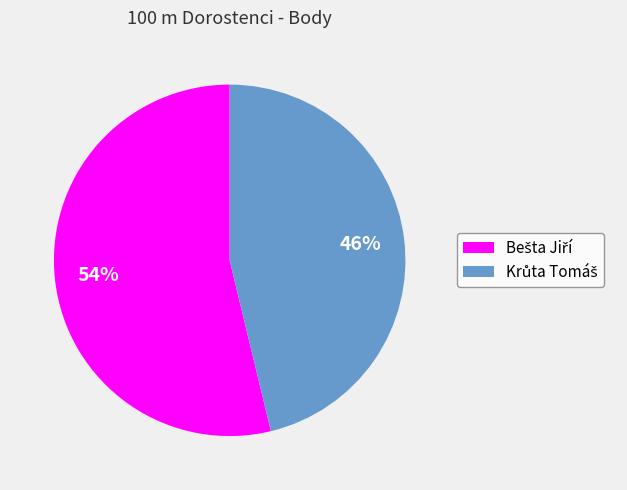

Does any single category account for the majority?

Yes